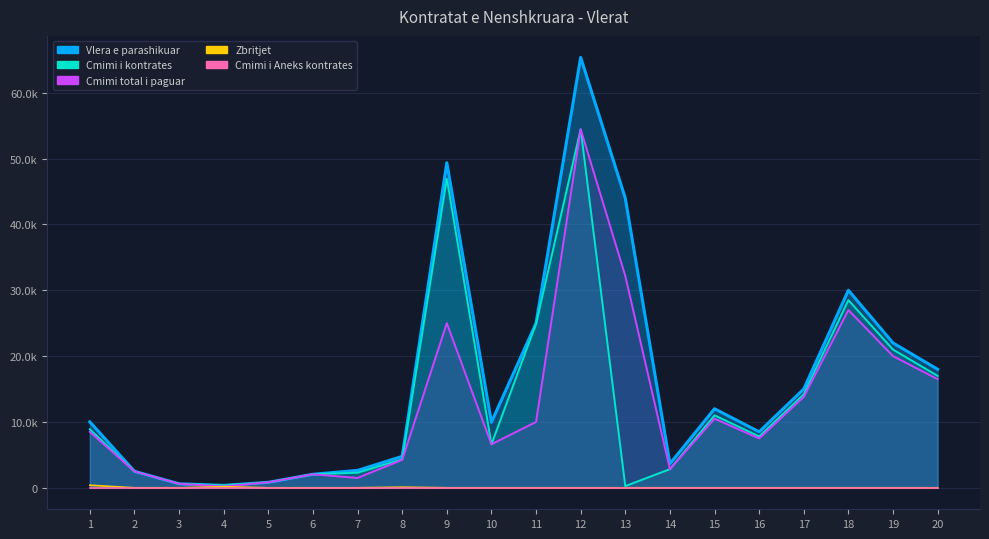

True or false: Vlera e parashikuar has more than 2 interior local peaks.

True